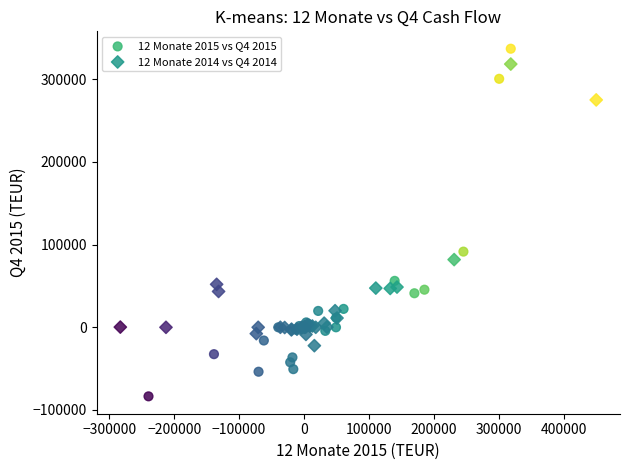

Which series has the largest Y range (max minus min)?

12 Monate 2015 vs Q4 2015